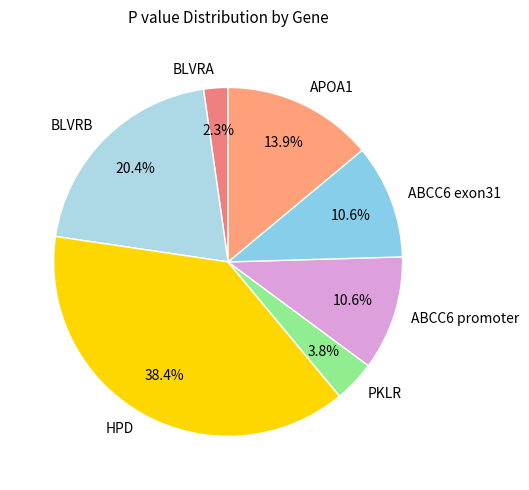

Between BLVRA and PKLR, which is larger?

PKLR